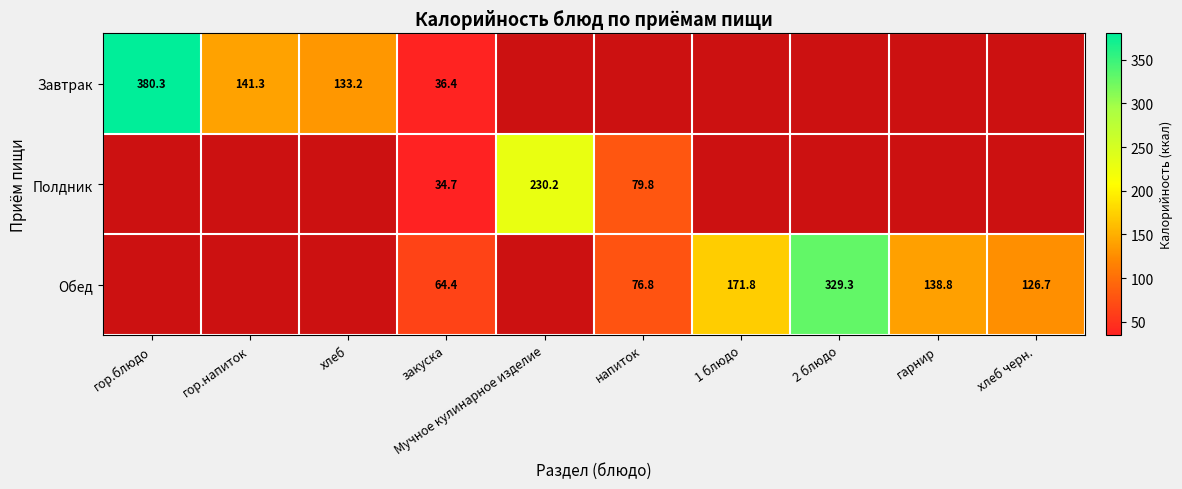

What is the greatest value displayed?

380.3